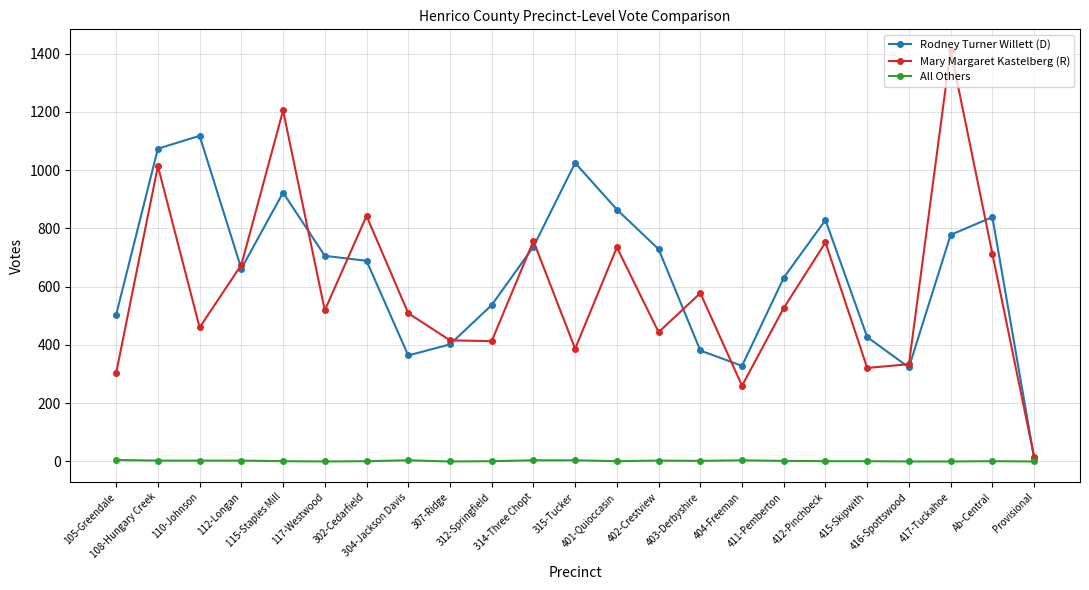

At which category does Rodney Turner Willett (D) reach its first local peak?

110-Johnson